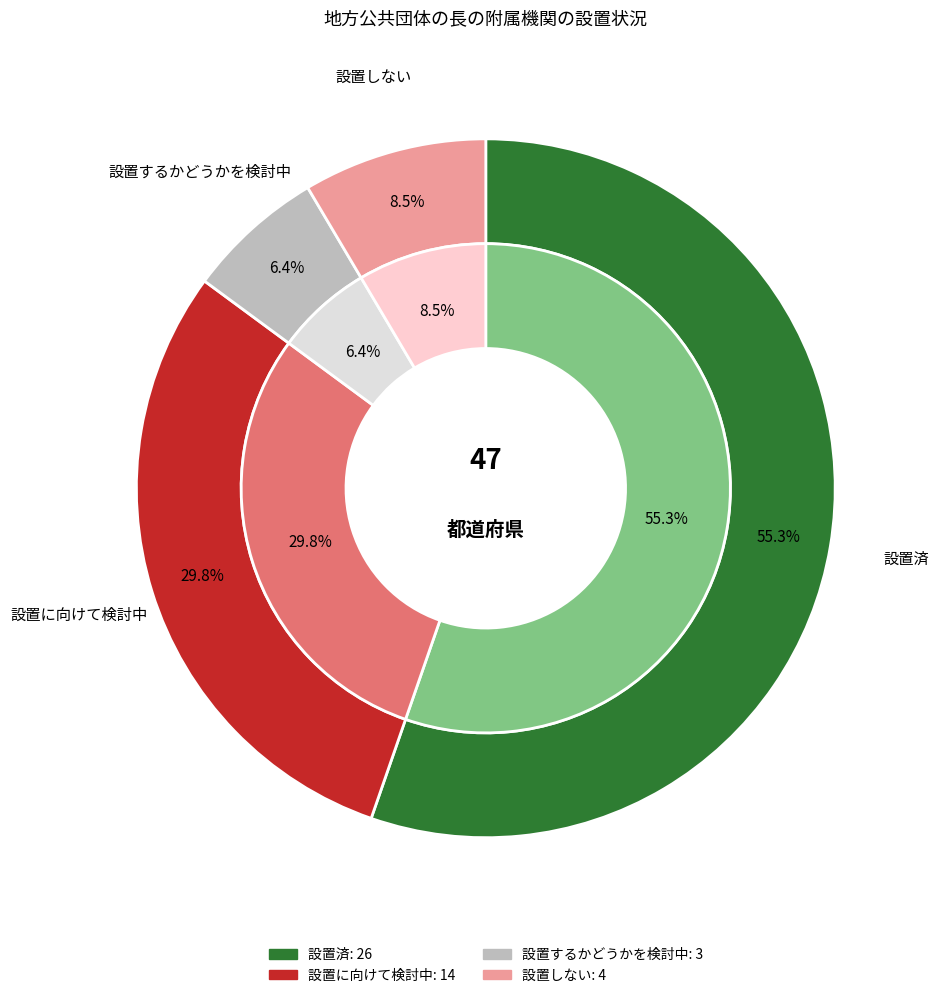

Is the sum of 設置済 and 設置しない greater than half?

Yes